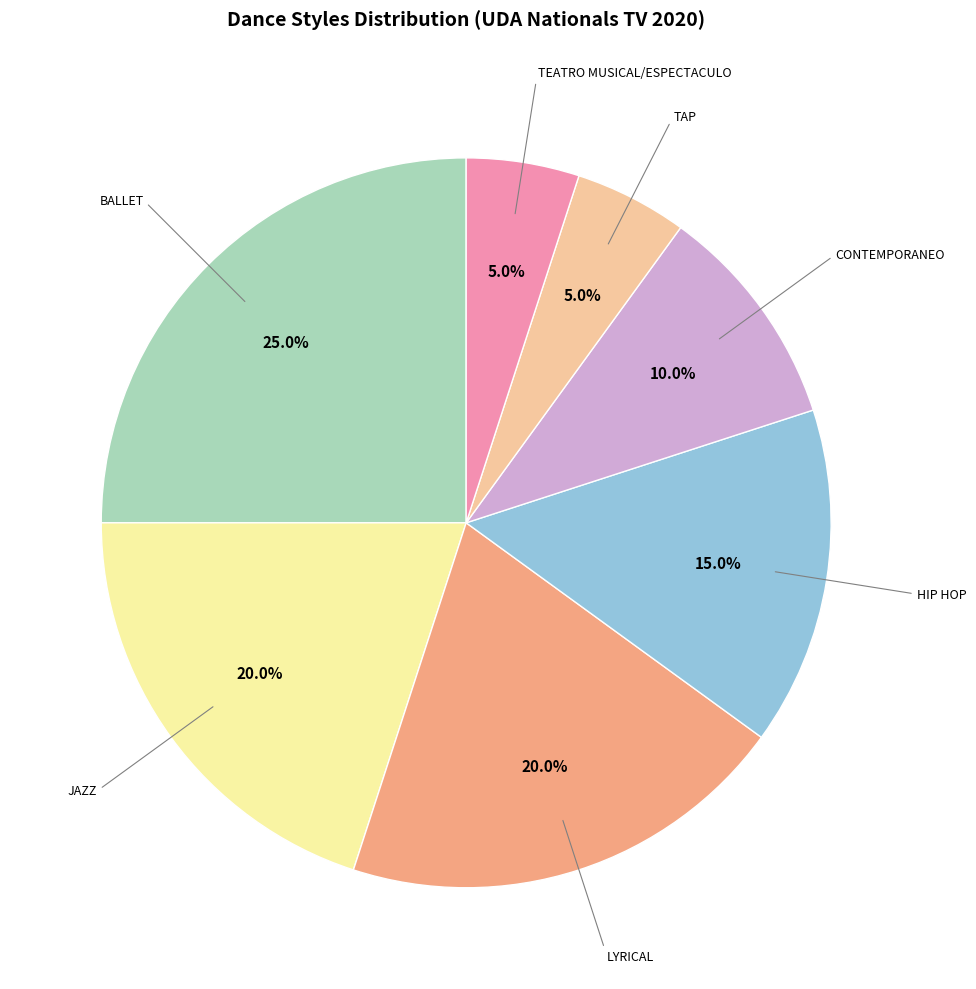

Is there any slice that represents more than half of the pie?

No